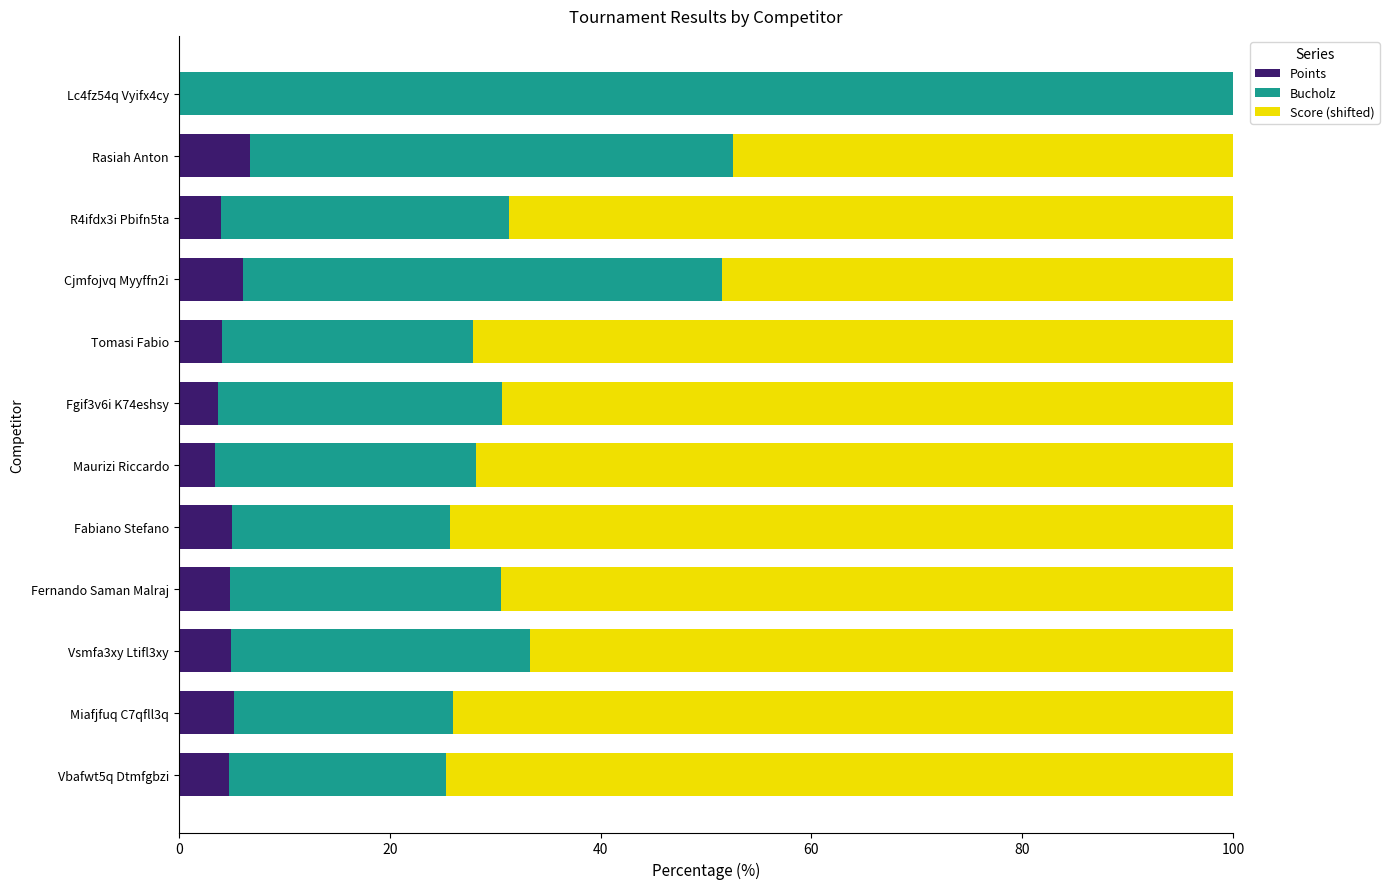

The value of Points at Rasiah Anton is 2.5. True or false?

False